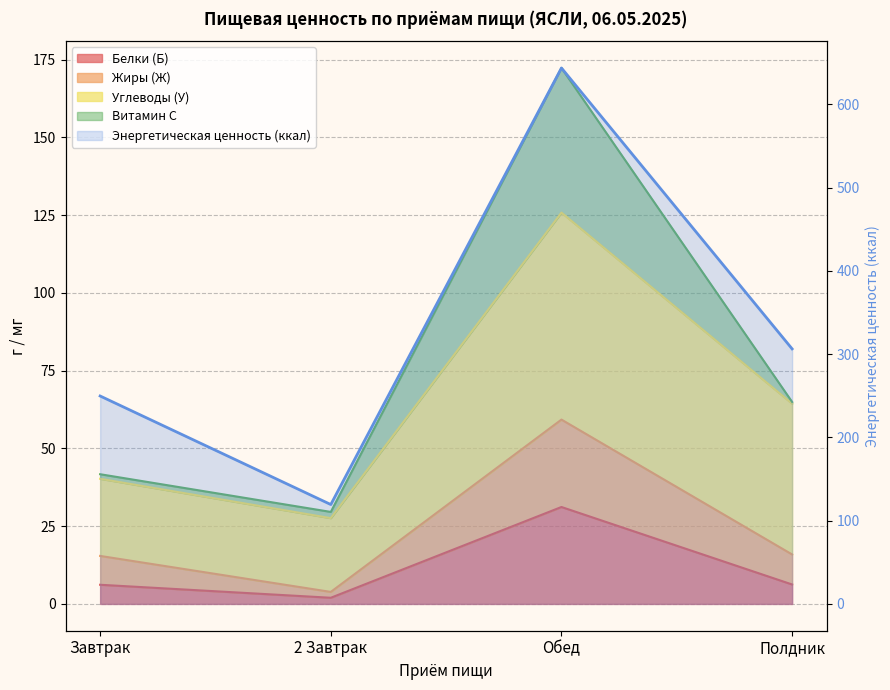

Reading right to left, list all the values displayed in this chart.

306.4	643.8	119.4	249.8